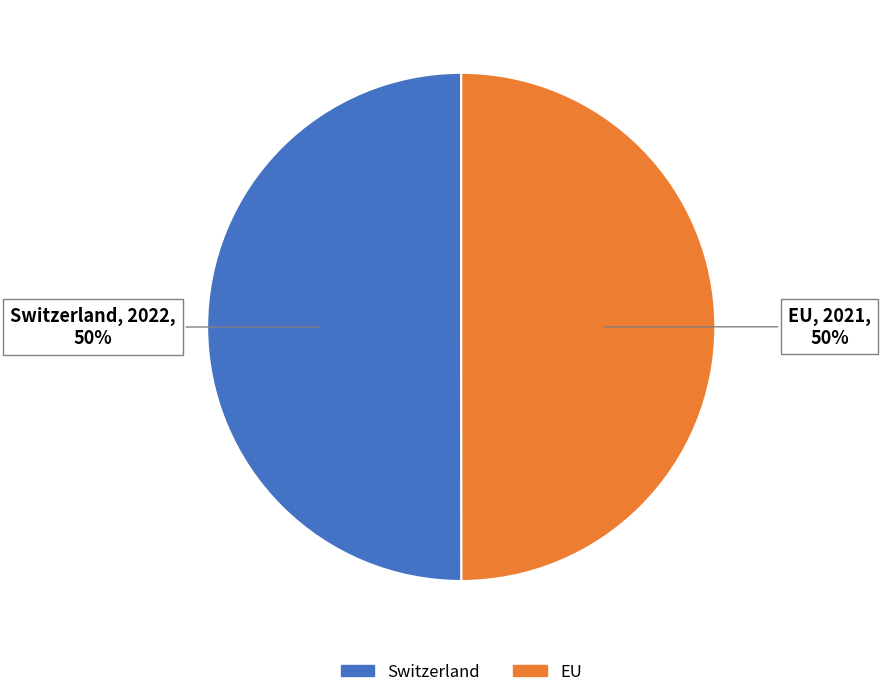

Do EU and Switzerland together represent more than half of the pie?

Yes